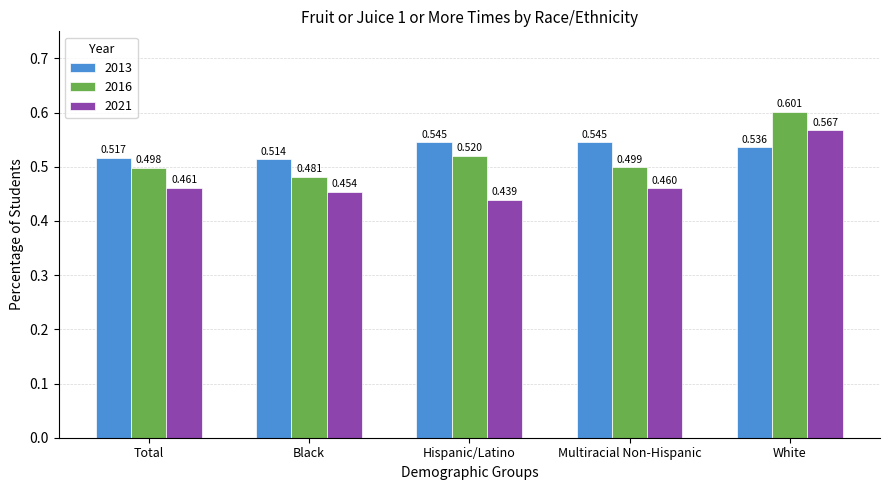

At which category does the chart reach its peak across all series?

White